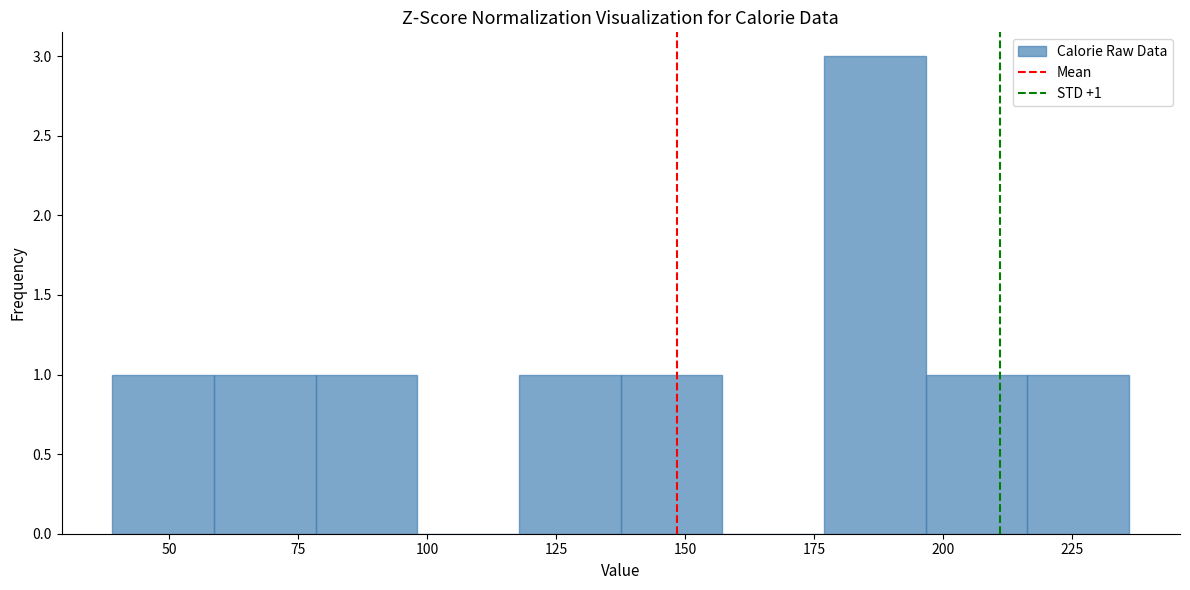

Read against the x-axis, roughly where is the centre of the tallest bar?

185